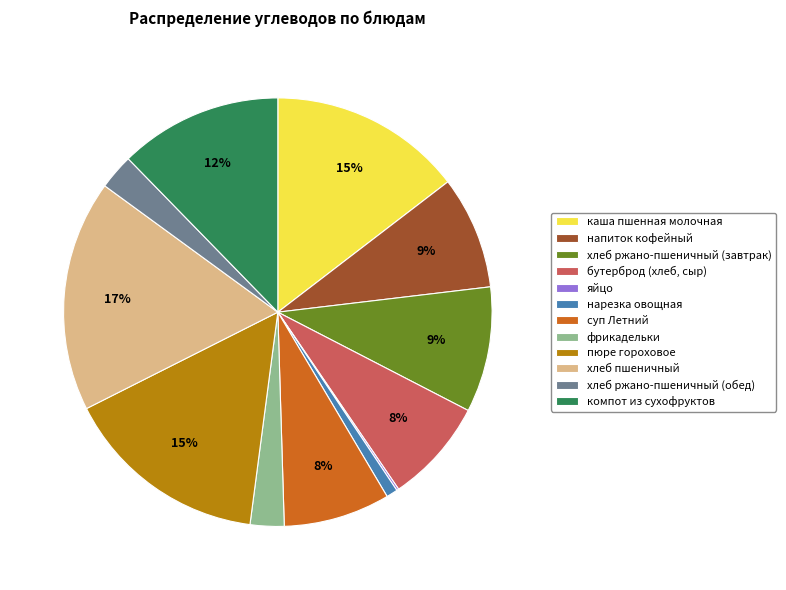

To the nearest percent, what is the average slice percentage?

8%